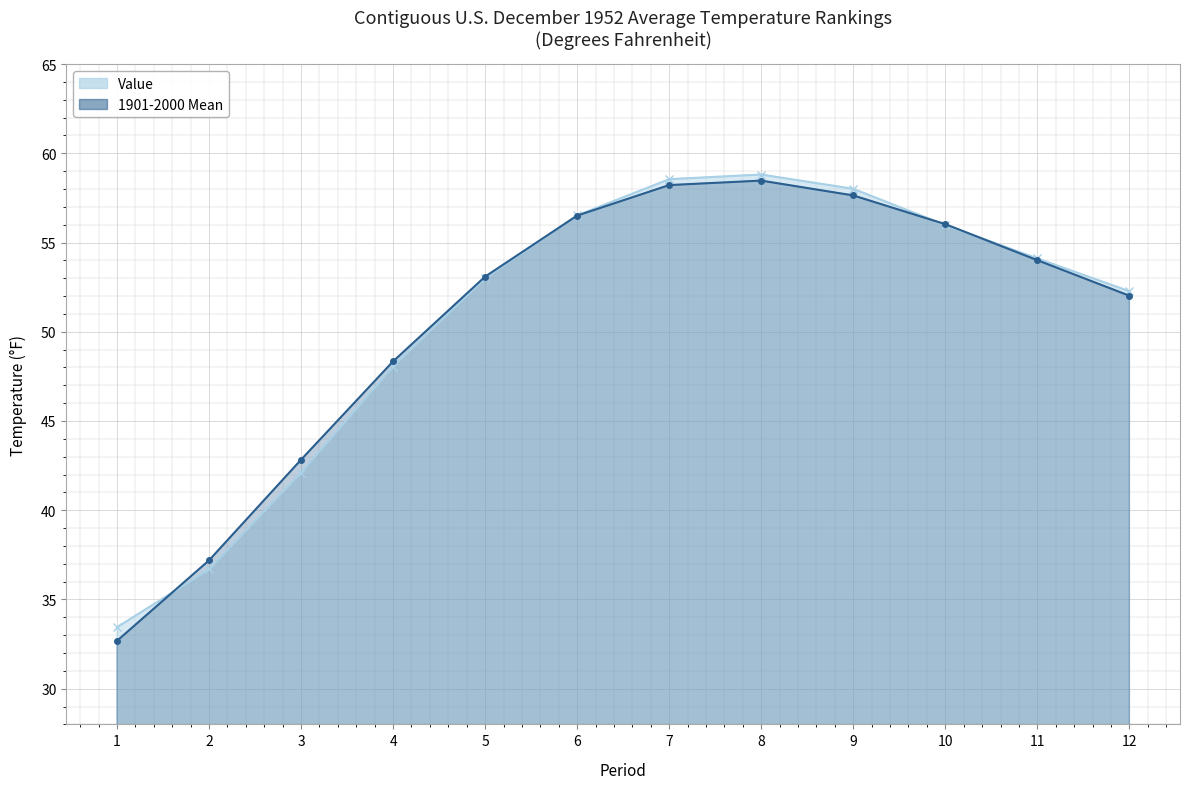

What is the value of the Value point at the 5th from the left?

53.0